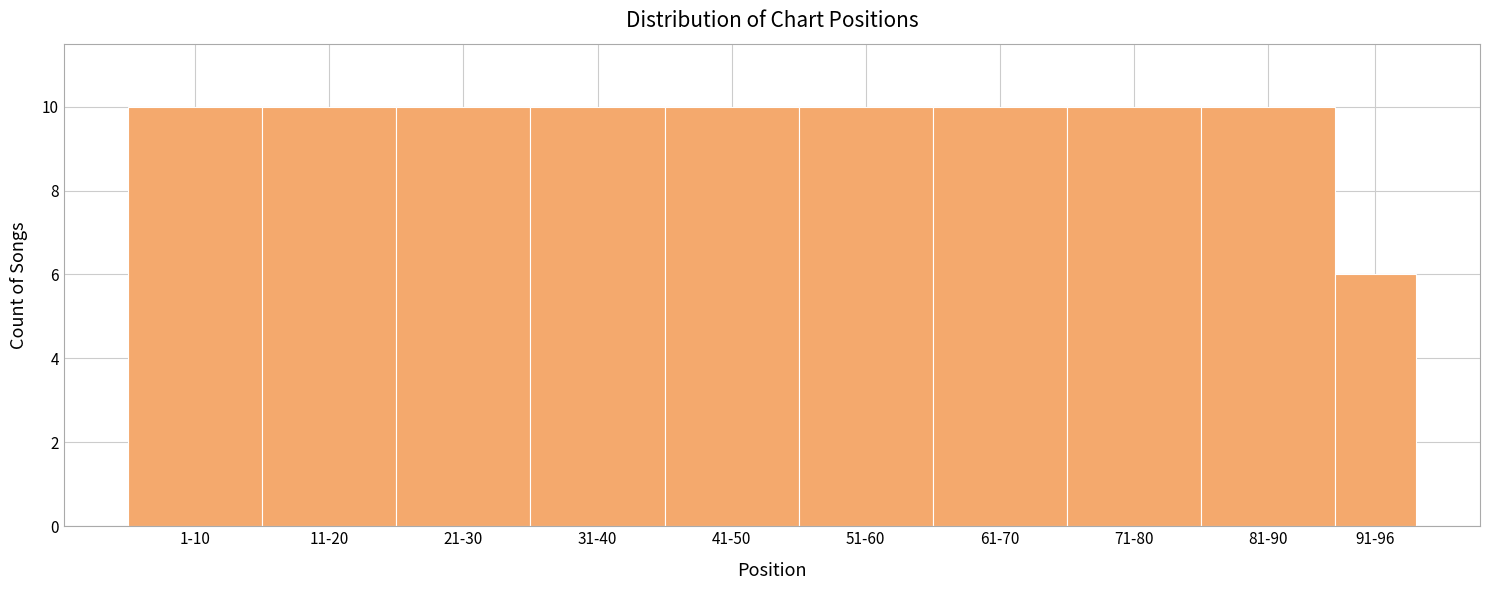

Reading left to right, extract all data points from this chart.

10	10	10	10	10	10	10	10	10	6